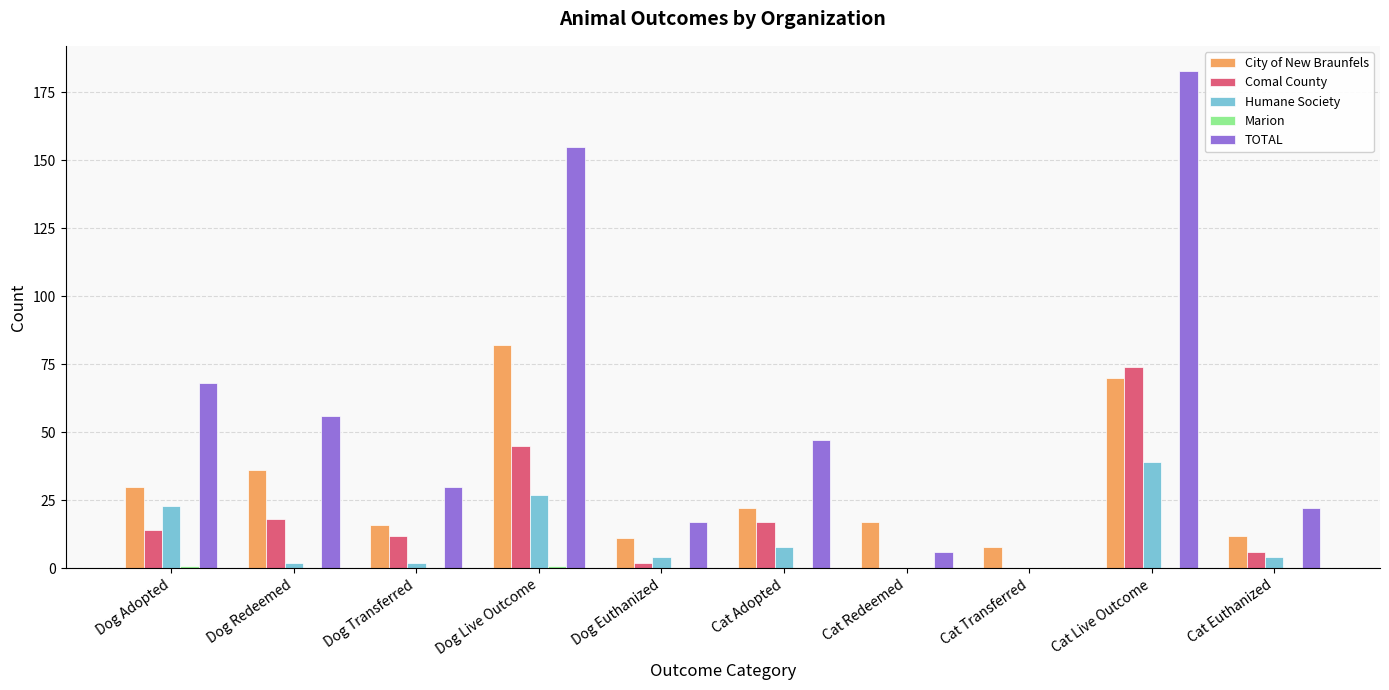

Which series changed the most between Cat Live Outcome and Cat Euthanized?

TOTAL